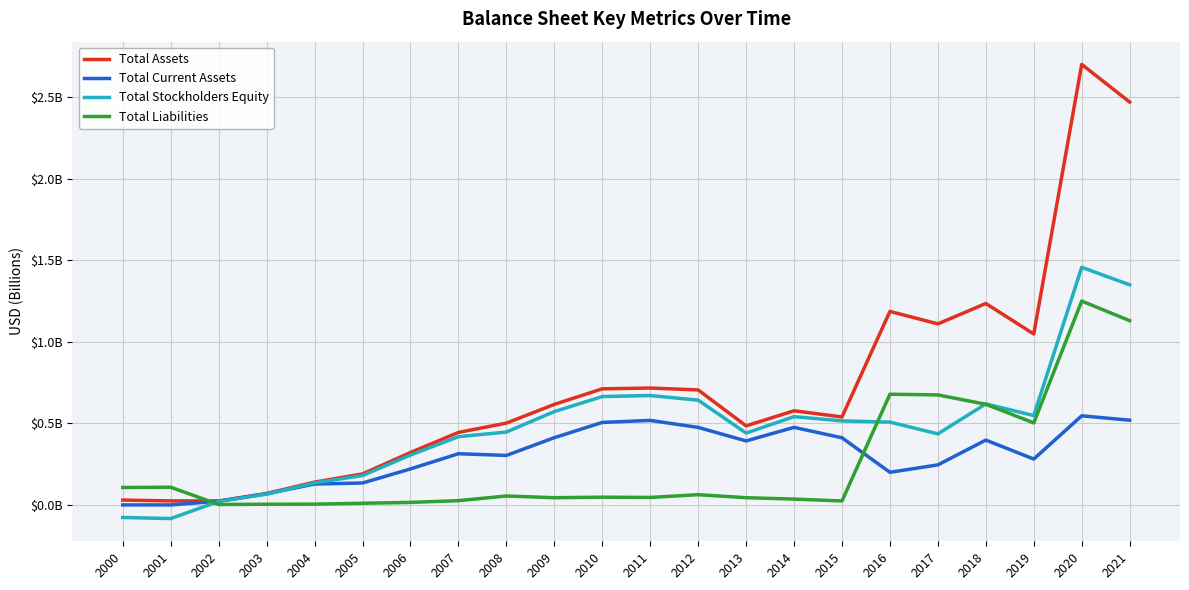

Which series has the largest total across all categories?

Total Assets